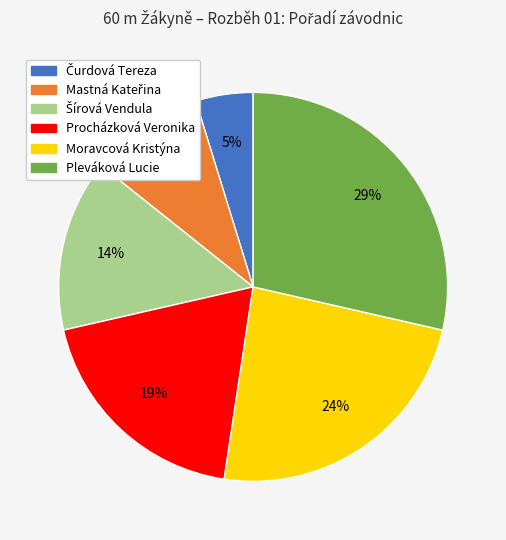

Is the sum of Moravcová Kristýna and Pleváková Lucie greater than half?

Yes